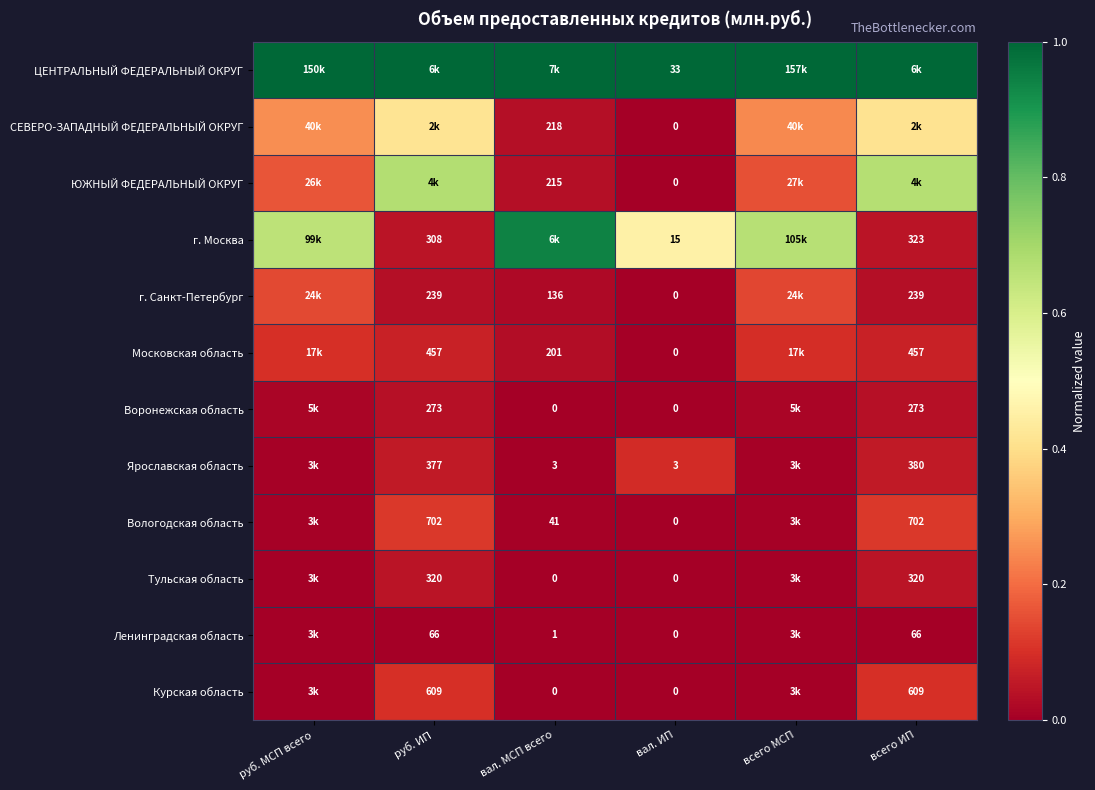

Is the value of Курская область at всего ИП greater than the value of г. Санкт-Петербург at всего ИП?

Yes